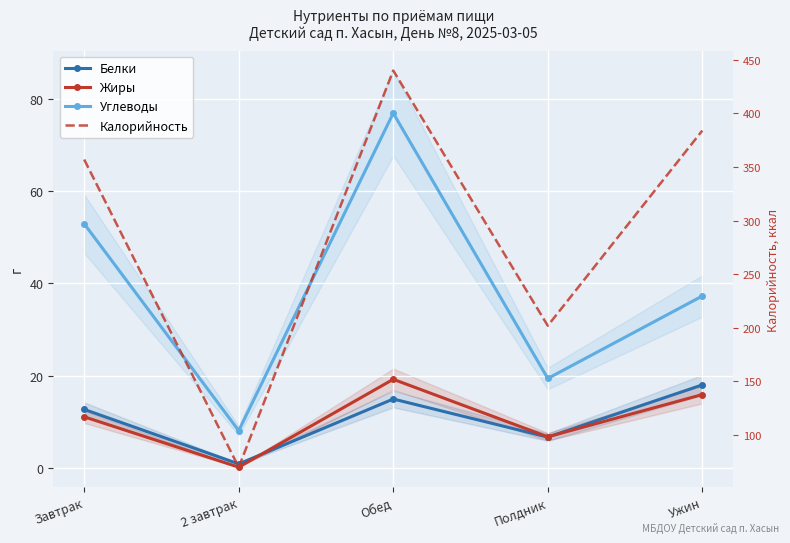

True or false: Белки has a value of 8.3 at Обед.

False